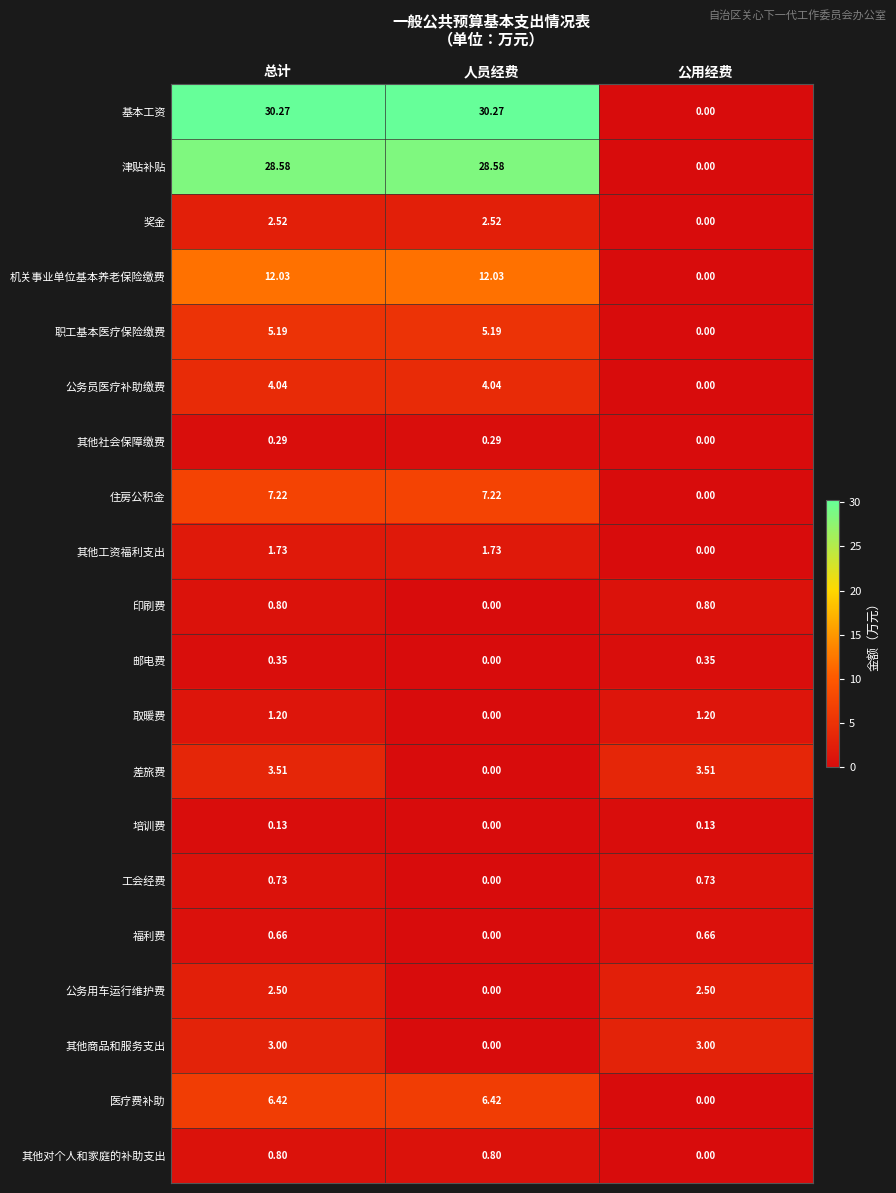

Which series has the largest total across all categories?

基本工资